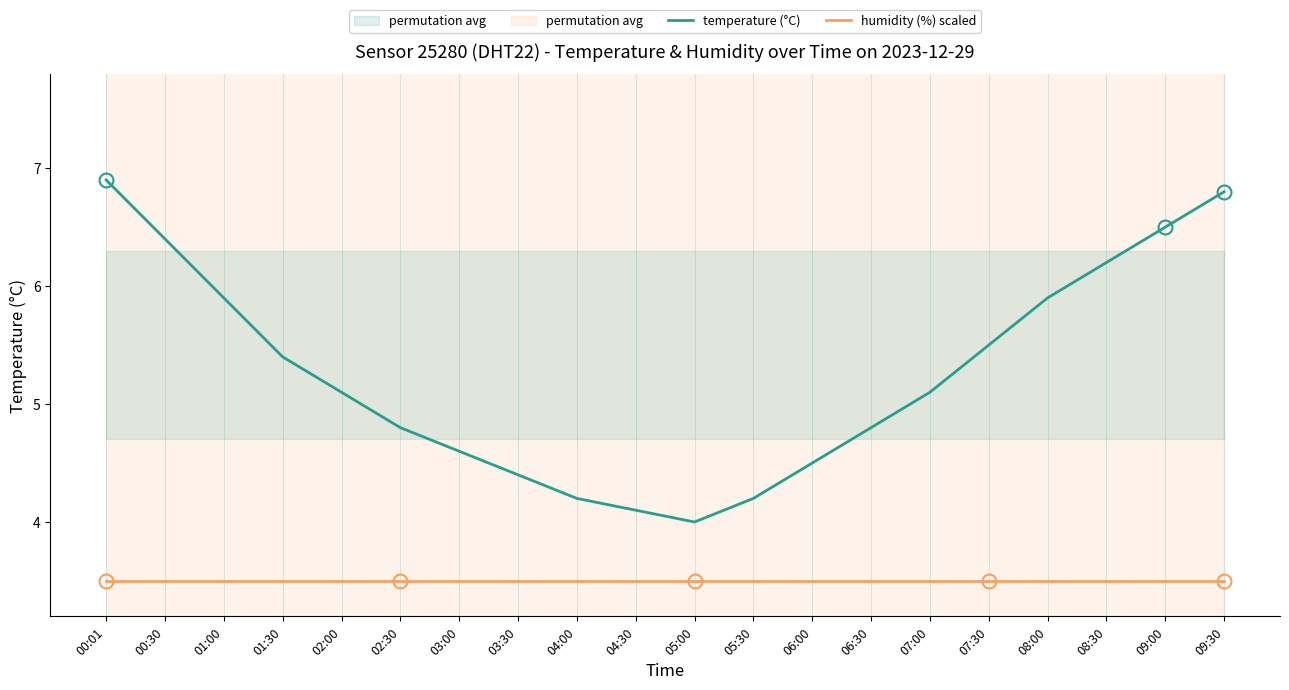

True or false: temperature (°C) and humidity (%) scaled intersect in this chart.

False